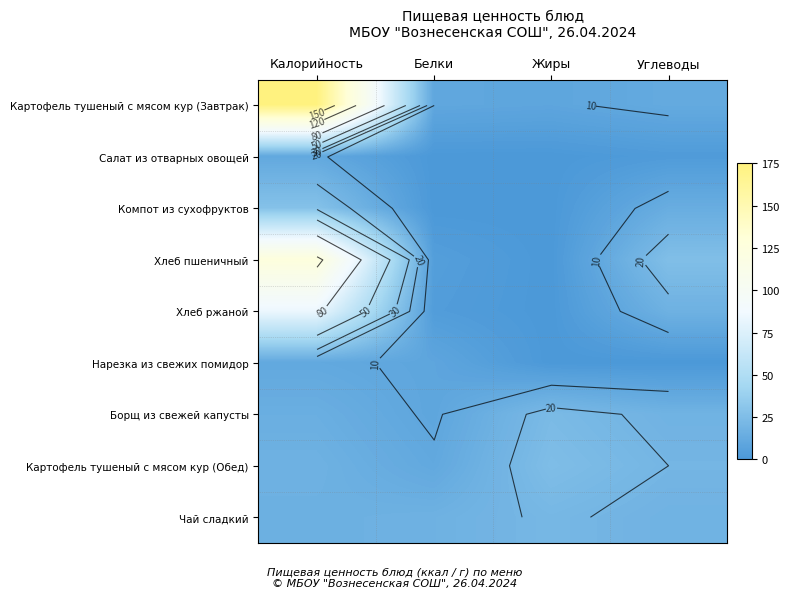

What is the lowest value of the Чай сладкий series?

16